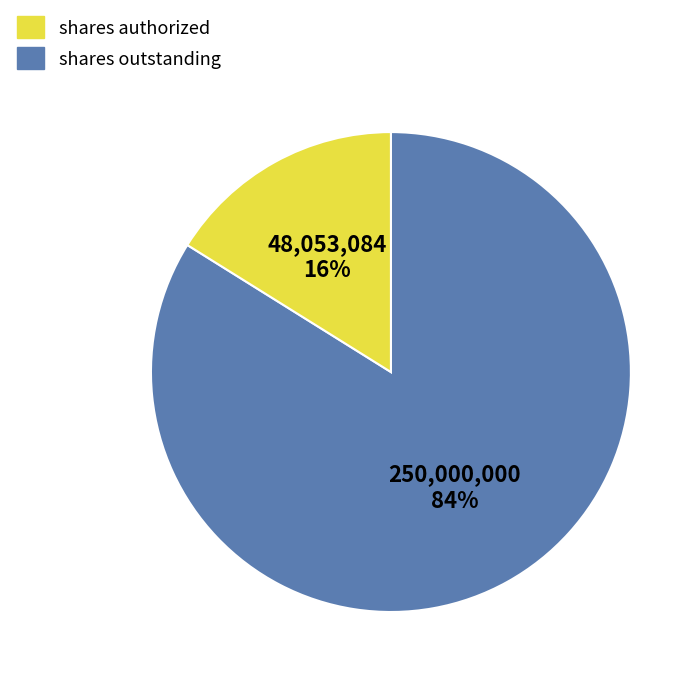

To the nearest percent, what is the average slice percentage?

50%